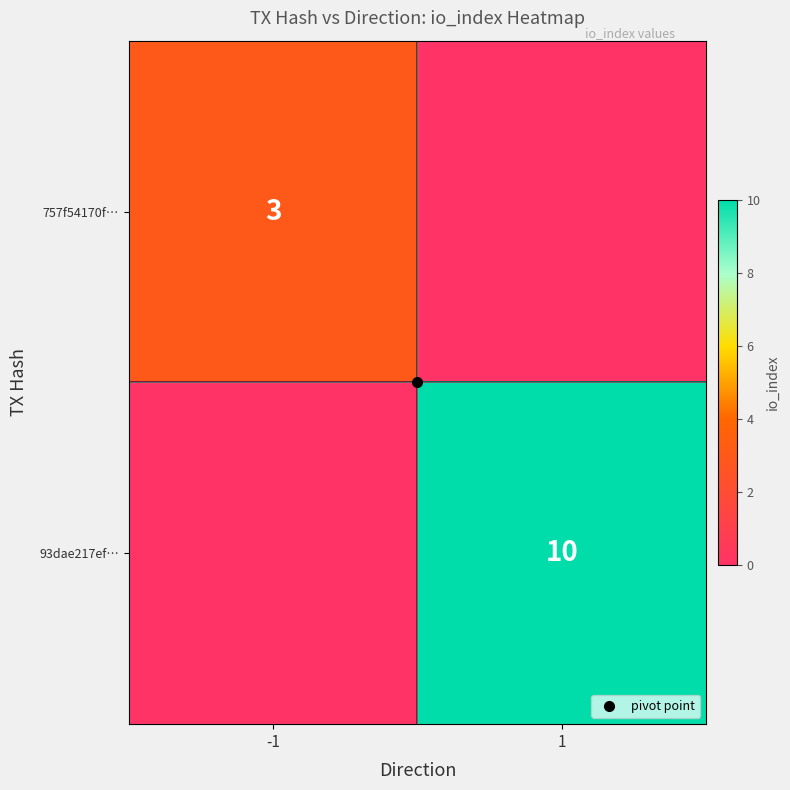

What is the difference between the maximum and minimum values in the 93dae217ef… series?

10